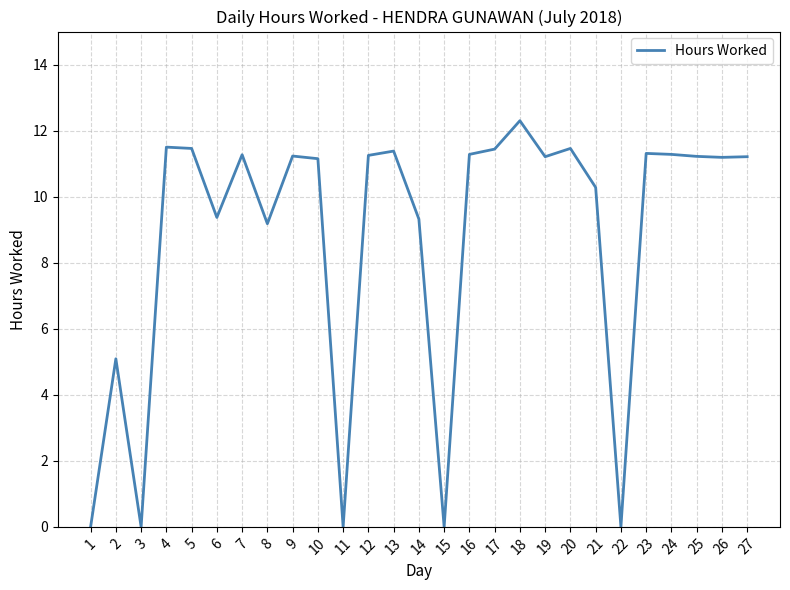

Where does the data first go above 11?

4